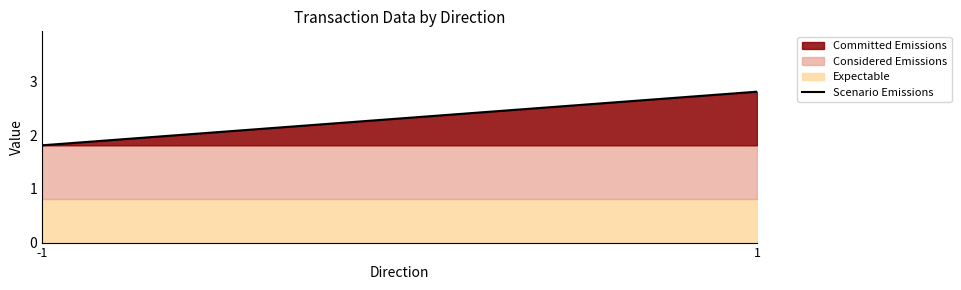

Where does the data first go above 2?

1